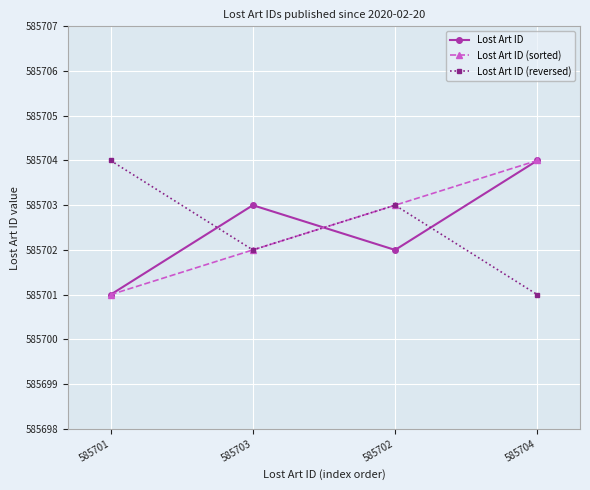

What is the smallest value displayed?

585701